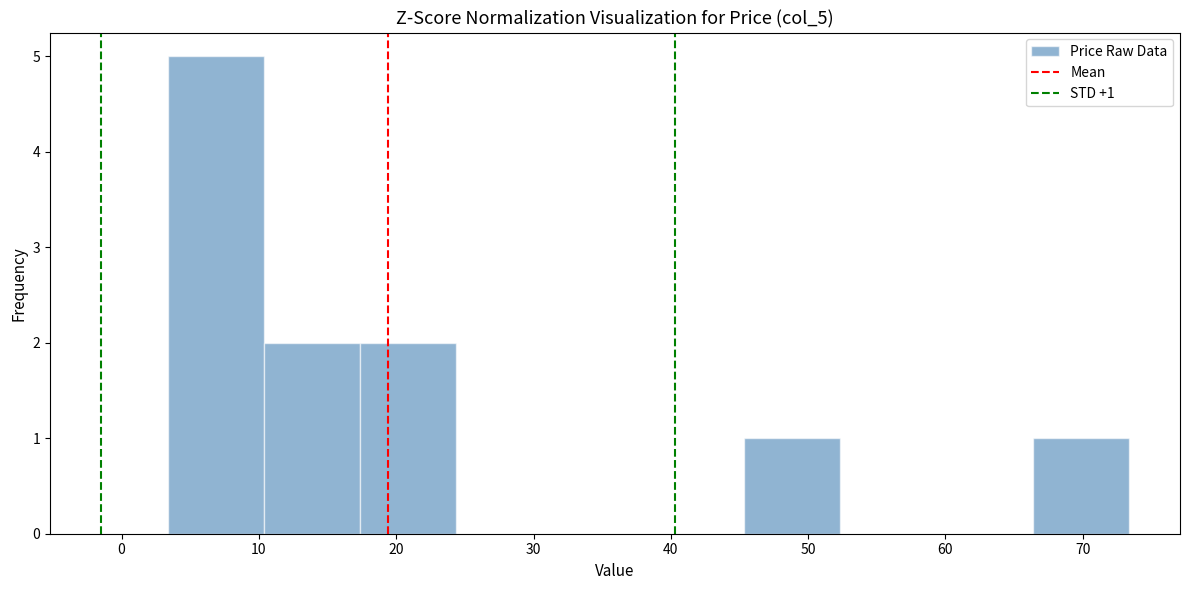

Over which range of the x-axis is the bar tallest?

3 to 10